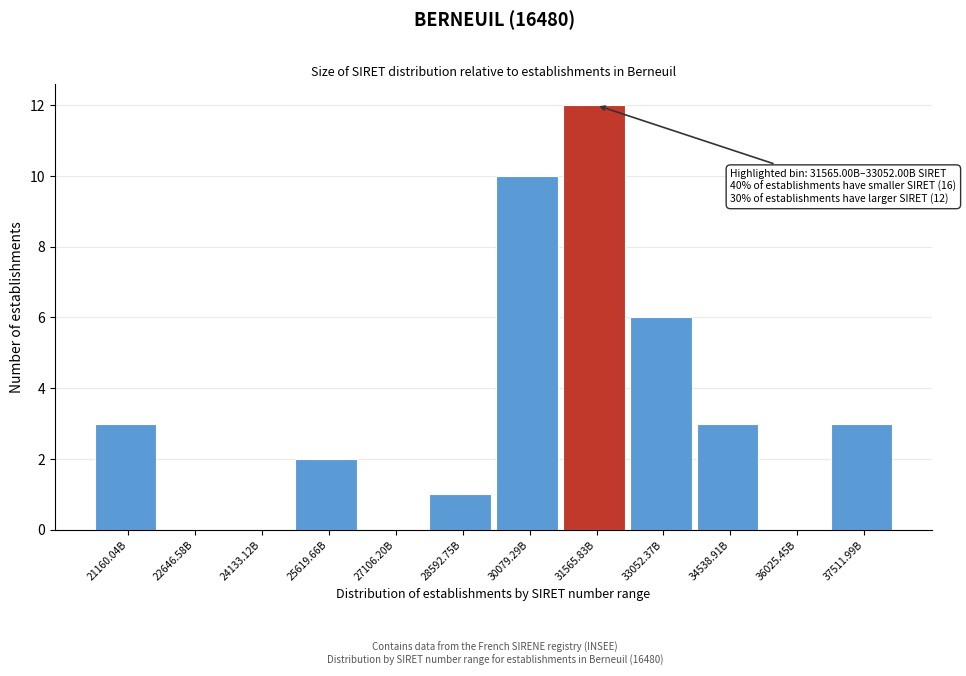

Reading left to right, extract all data points from this chart.

21160.04B=3	22646.58B=0	24133.12B=0	25619.66B=2	27106.20B=0	28592.75B=1	30079.29B=10	31565.83B=12	33052.37B=6	34538.91B=3	36025.45B=0	37511.99B=3